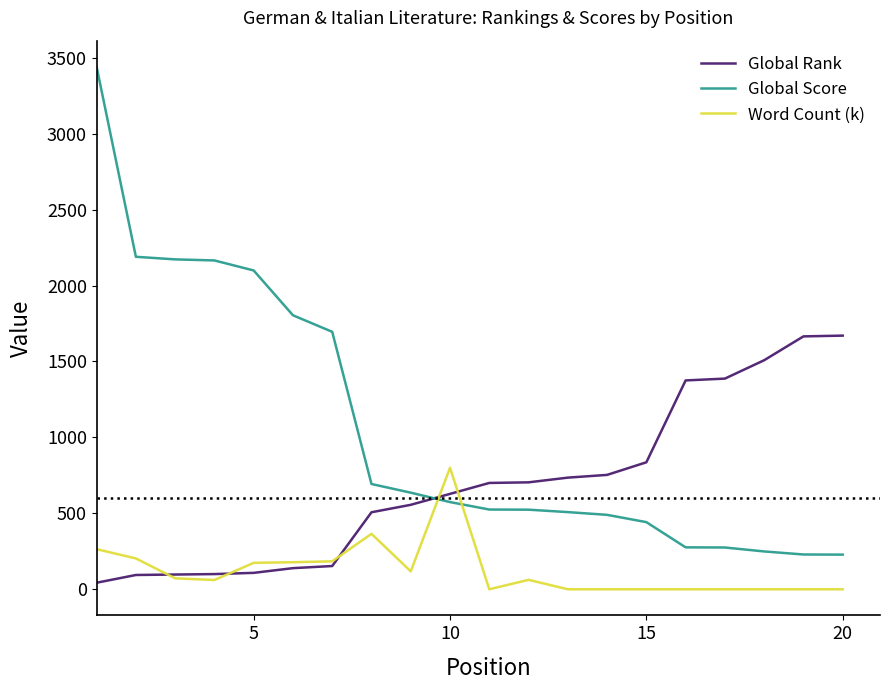

What is the difference between the maximum and second lowest values in the Word Count (k) series?

800